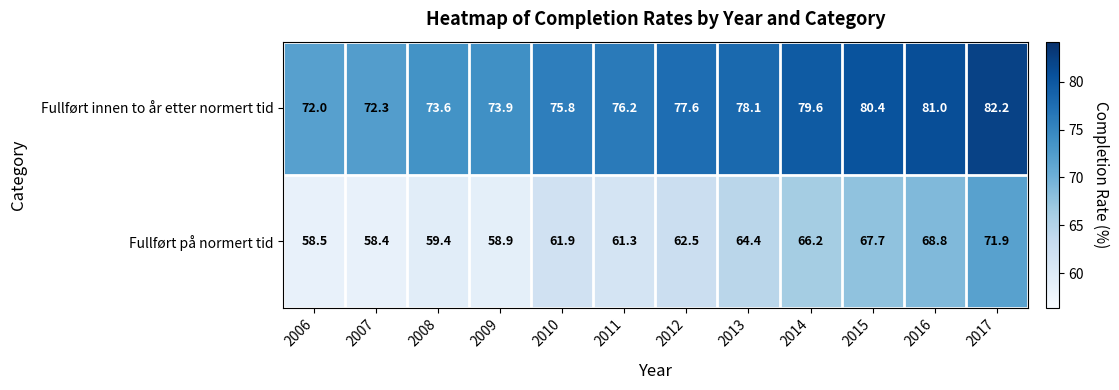

What is the difference between the maximum and minimum values in the Fullført innen to år etter normert tid series?

10.2